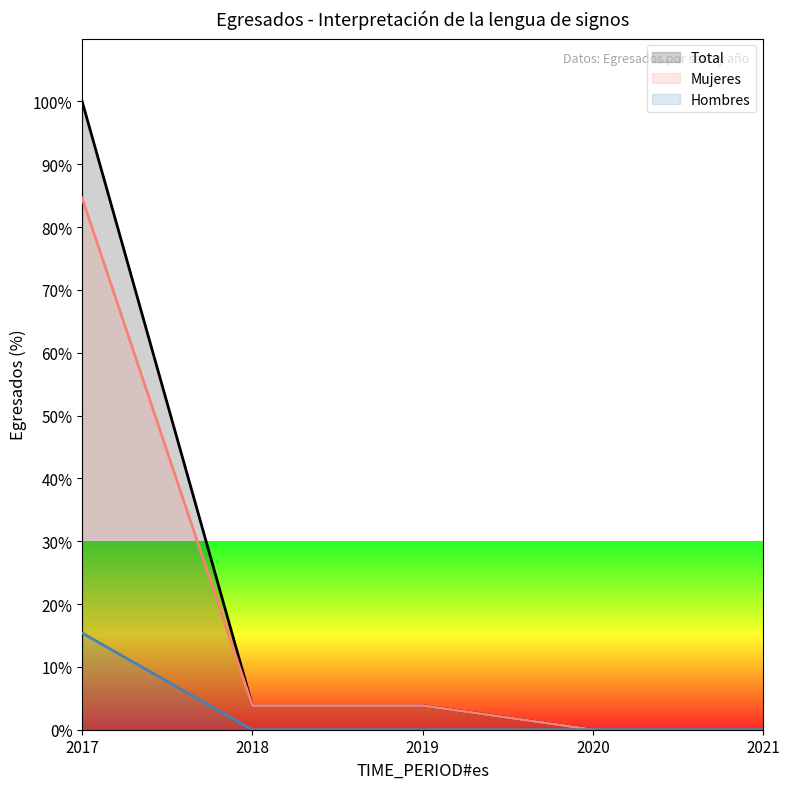

Which category has the lowest value across all series?

2018